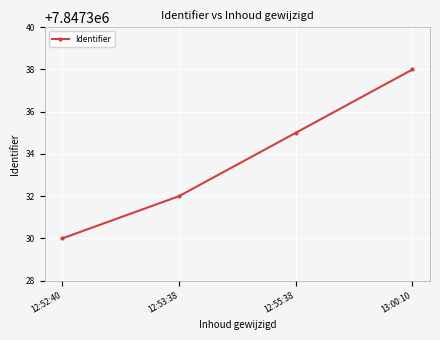

What is the value of the 3rd point from the left?

7847335